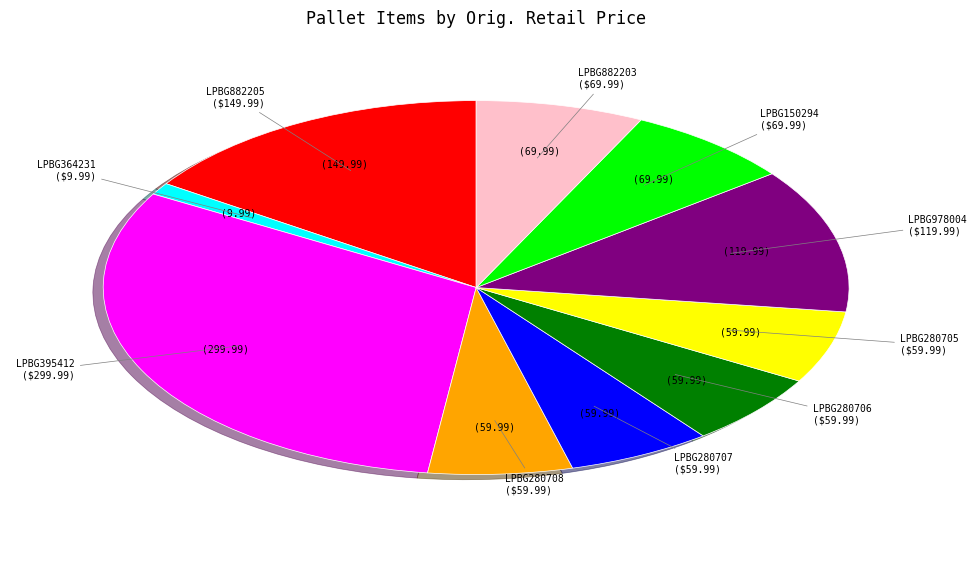

Does any single category account for the majority?

No